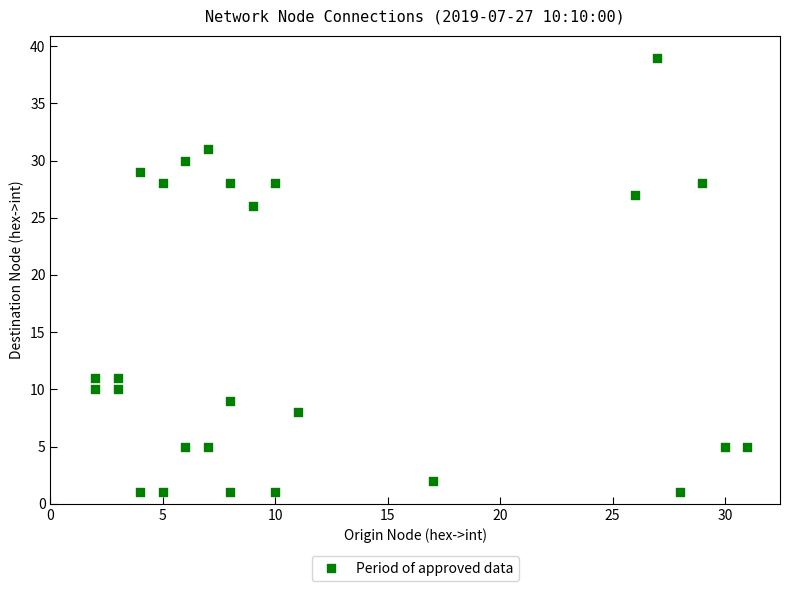

What Y value in the scatter plot is closest to 20?

26